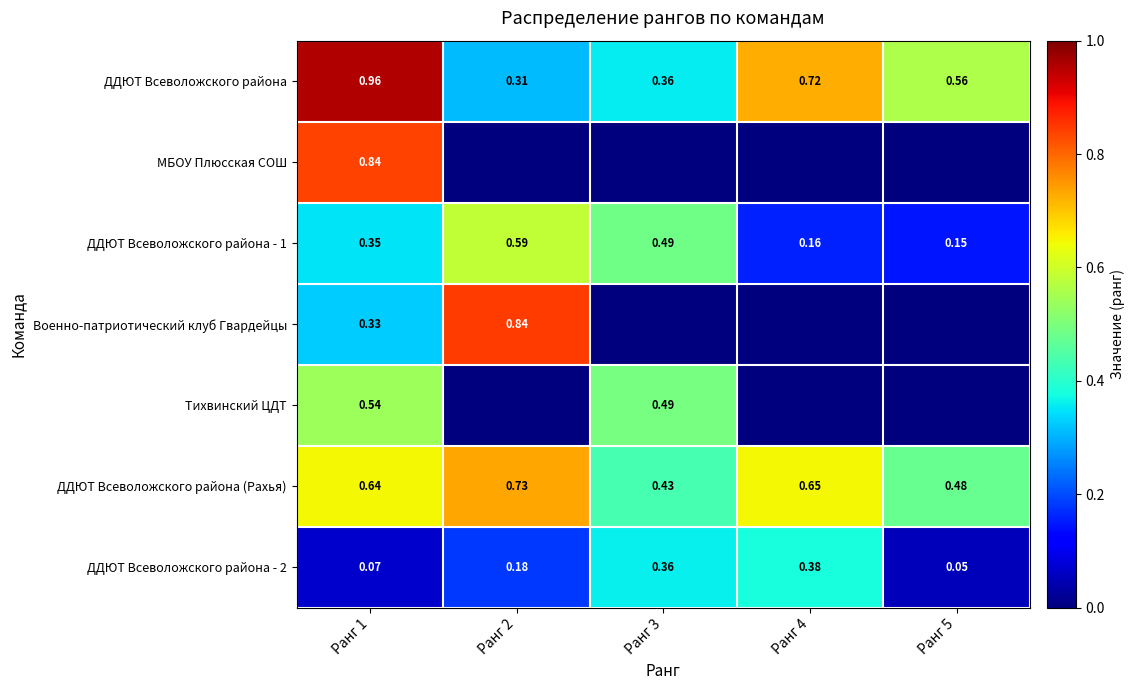

Rank the series at Ранг 1 from lowest to highest value.

ДДЮТ Всеволожского района - 2, Военно-патриотический клуб Гвардейцы, ДДЮТ Всеволожского района - 1, Тихвинский ЦДТ, ДДЮТ Всеволожского района (Рахья), МБОУ Плюсская СОШ, ДДЮТ Всеволожского района